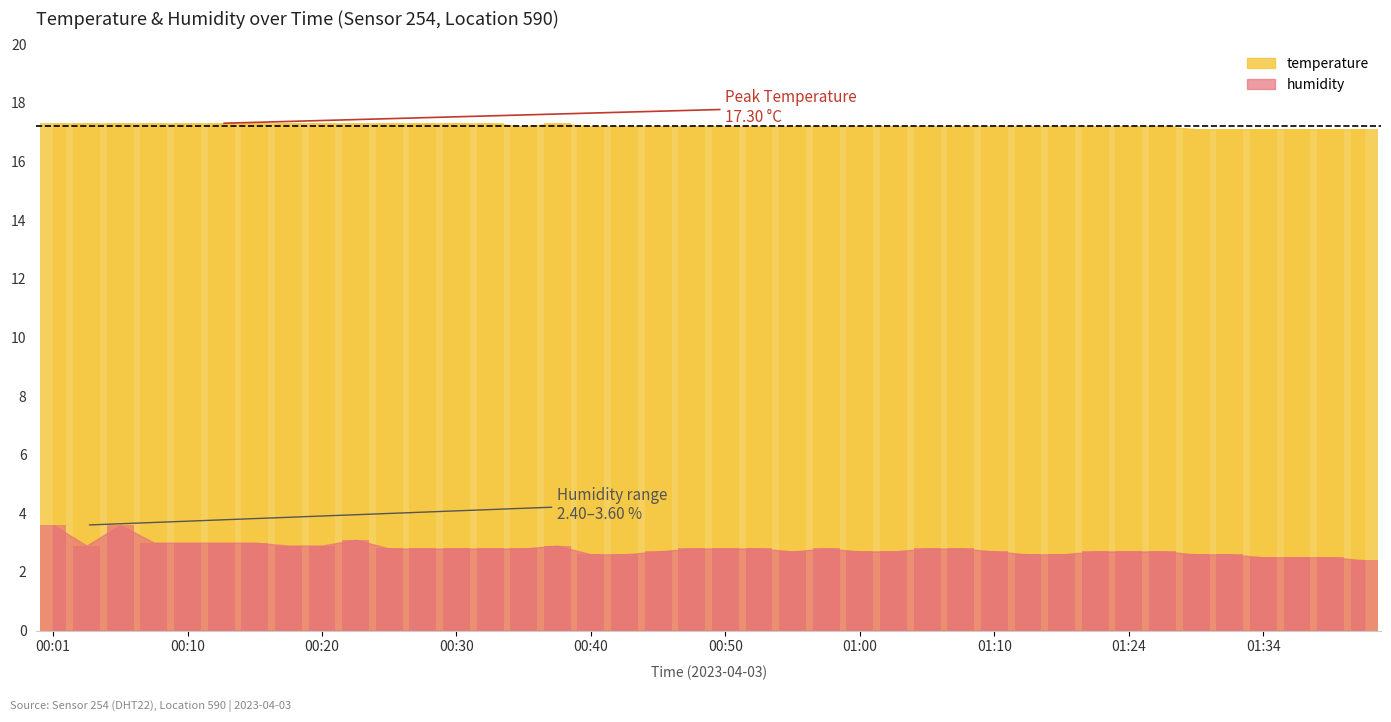

What is the difference between the temperature values at 00:20 and 00:53?

0.1